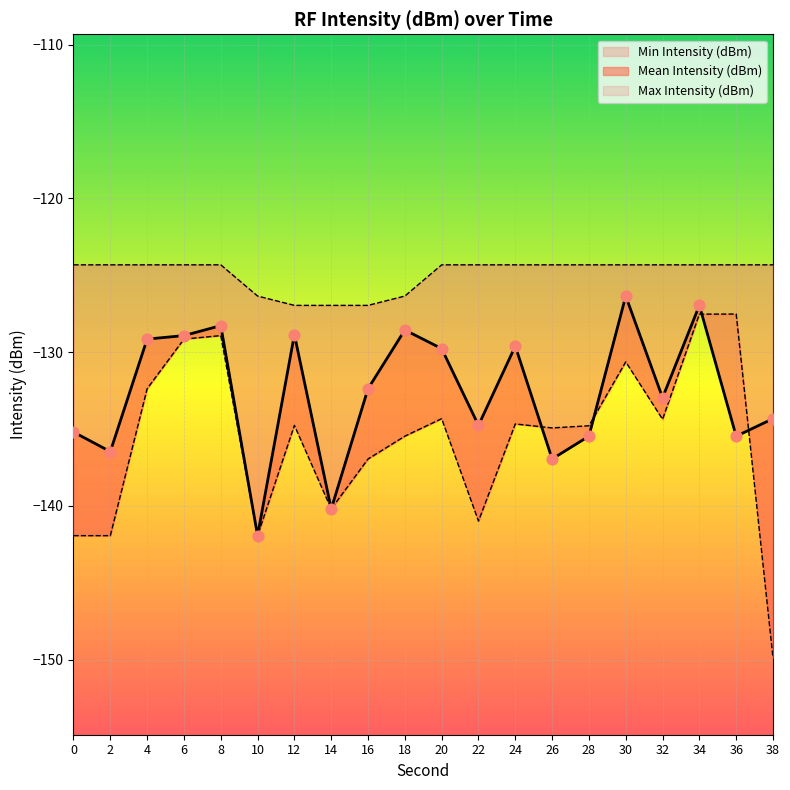

Which series contains the lowest Y value?

Min Intensity (dBm)